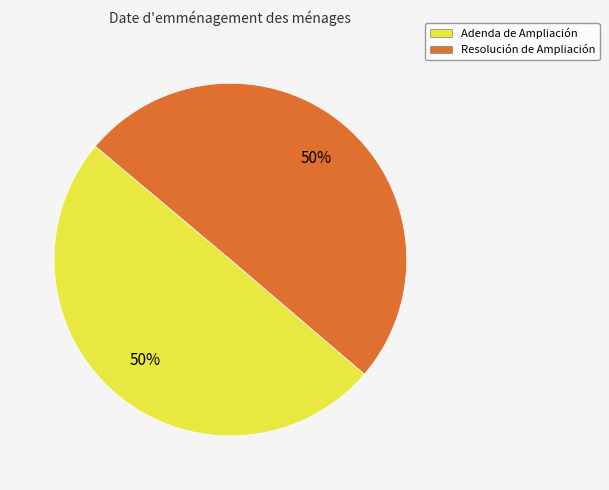

How many segments does this pie chart have?

2